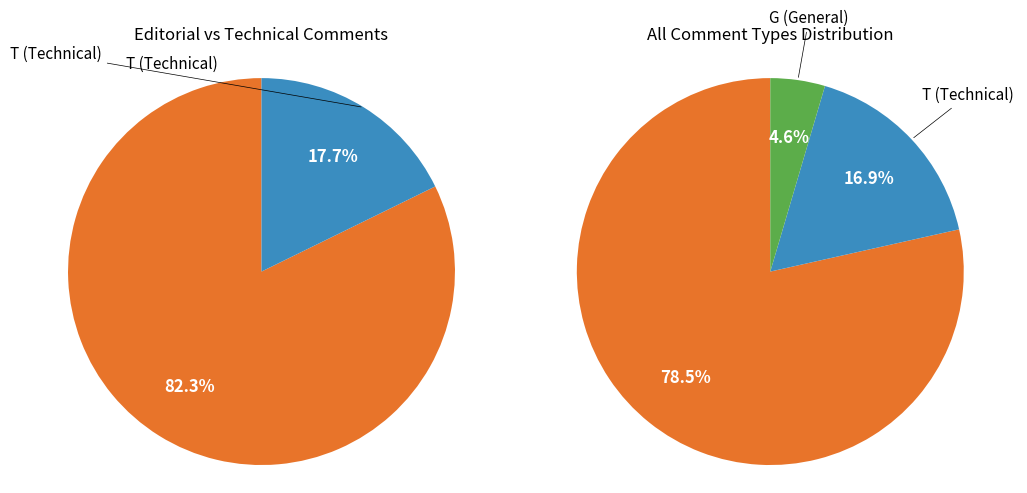

Between G and E, which is larger?

E